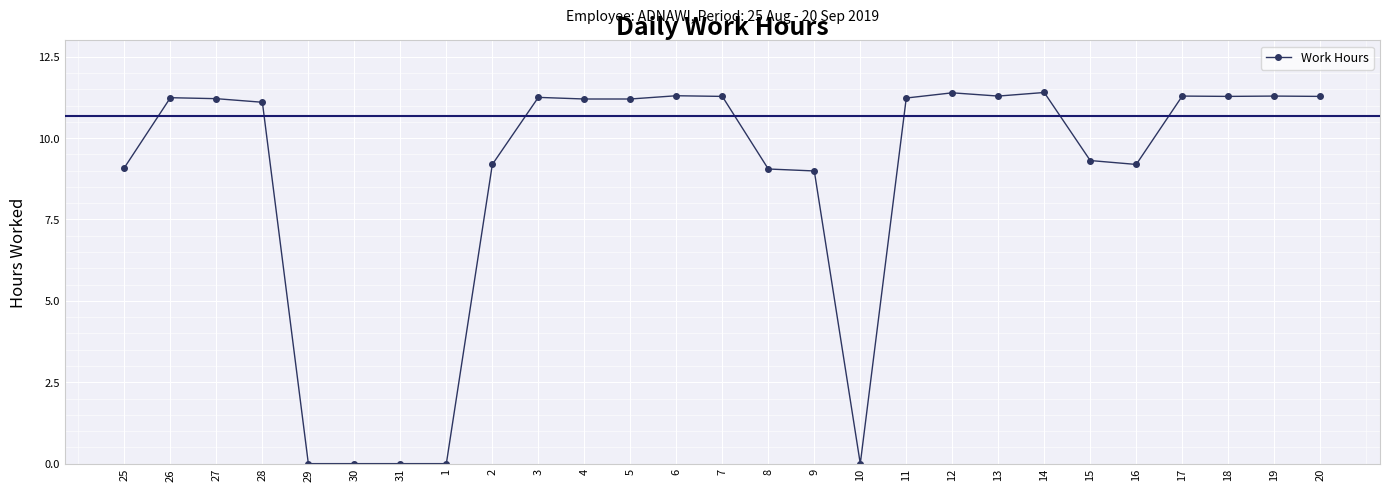

The value at 4 is 11.2. True or false?

True